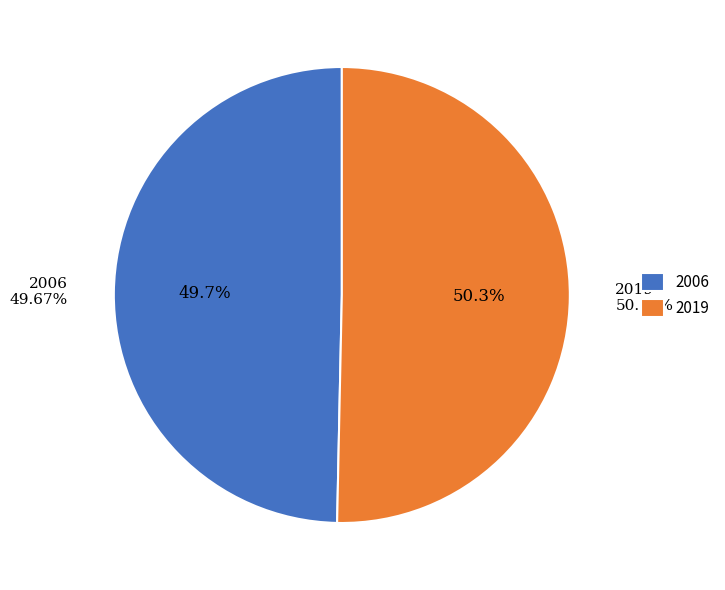

Which has a higher value, 2006 or 2019?

2019